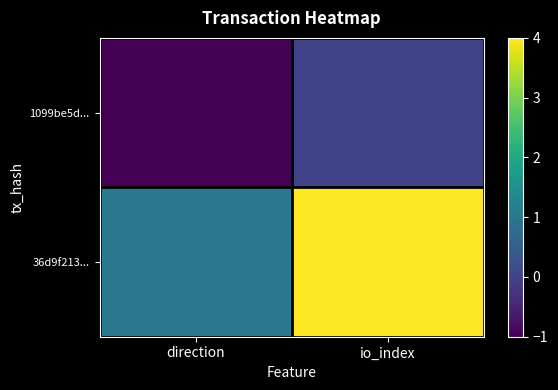

What is the difference between the highest and lowest values at direction?

2